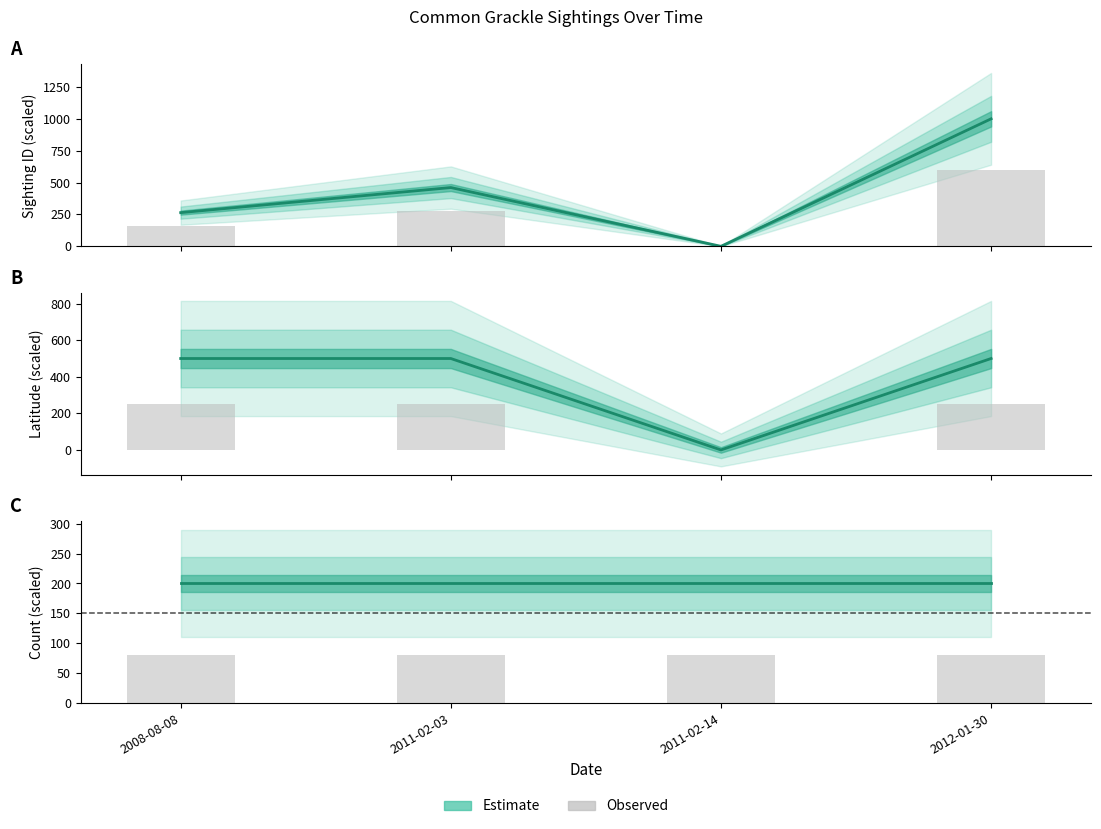

What is the lowest value of the Observed count series?

80